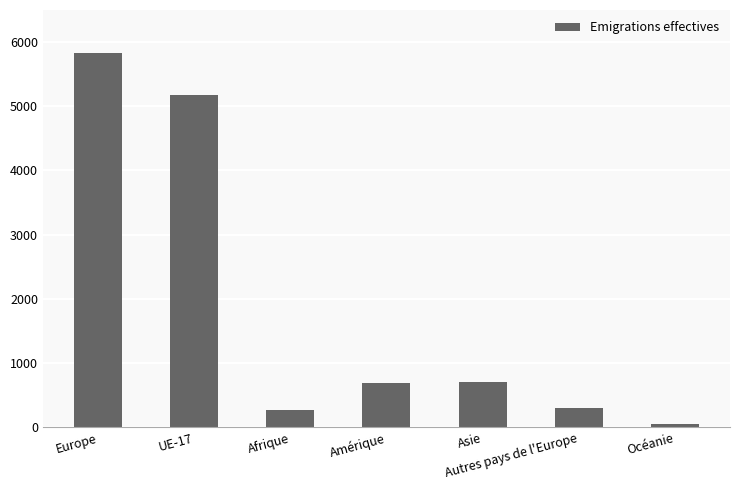

What is the average value?

1863